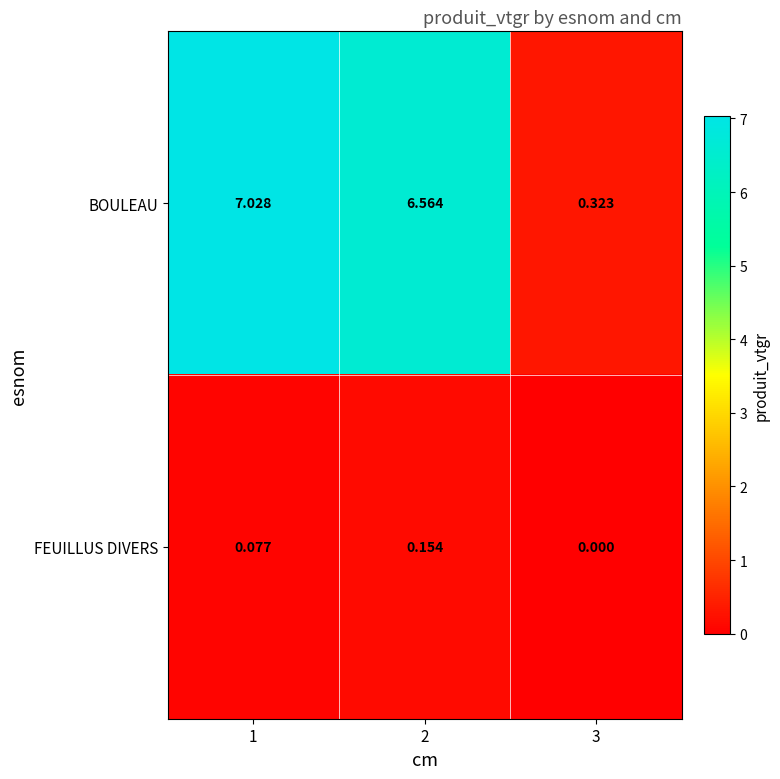

Which series changed the most between 1 and 3?

BOULEAU